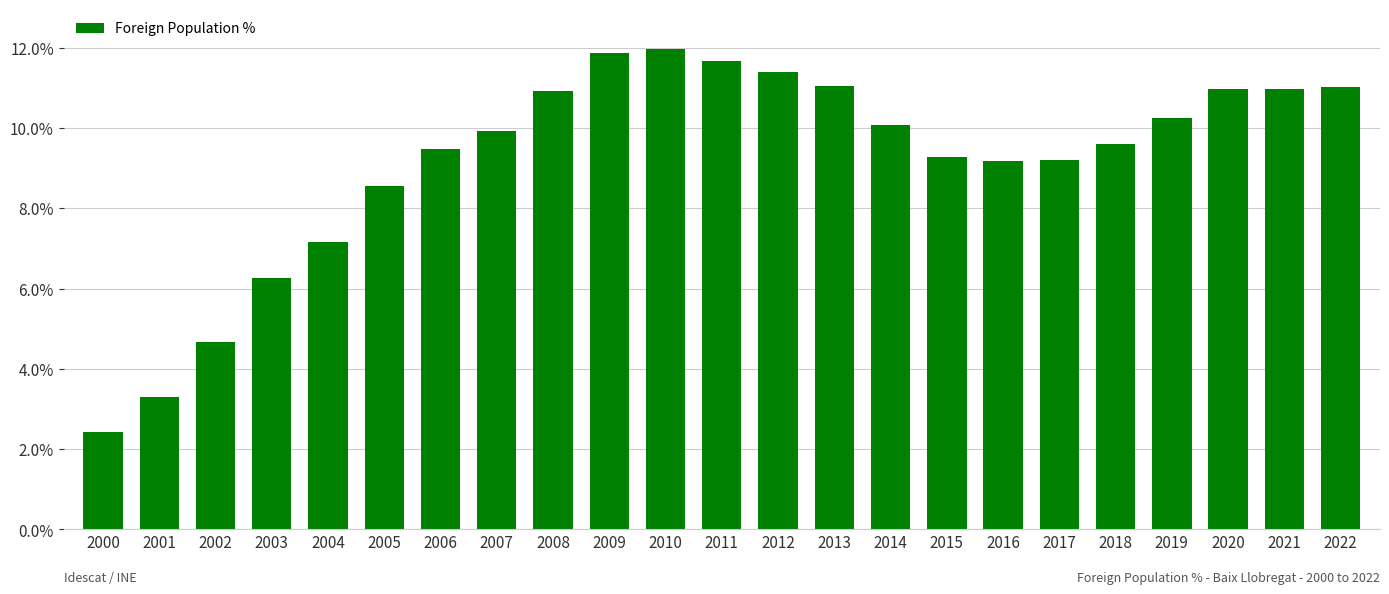

The chart shows a value of 17.9 at 2011. True or false?

False